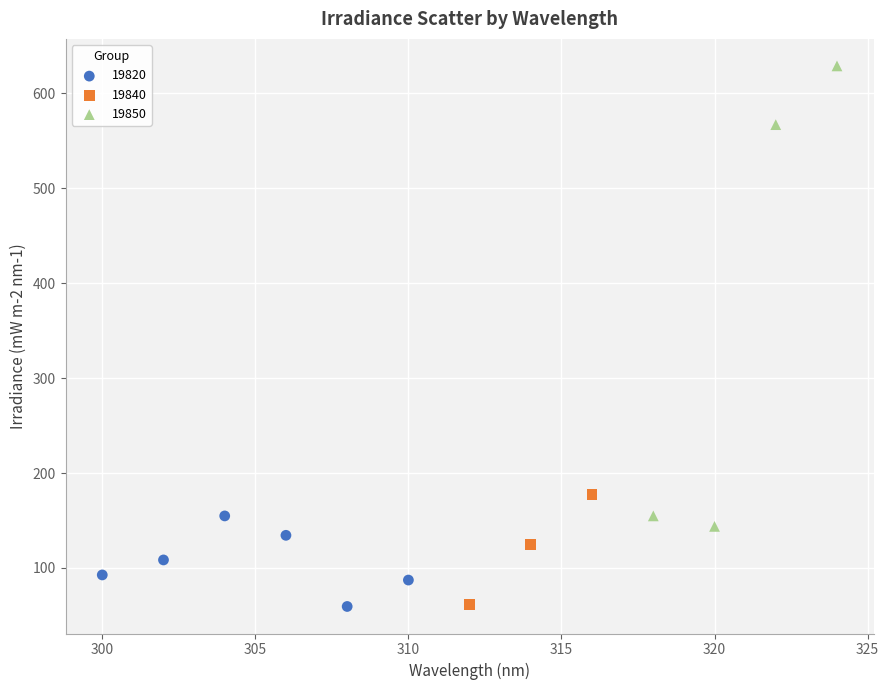

Which series has the largest Y range (max minus min)?

19850